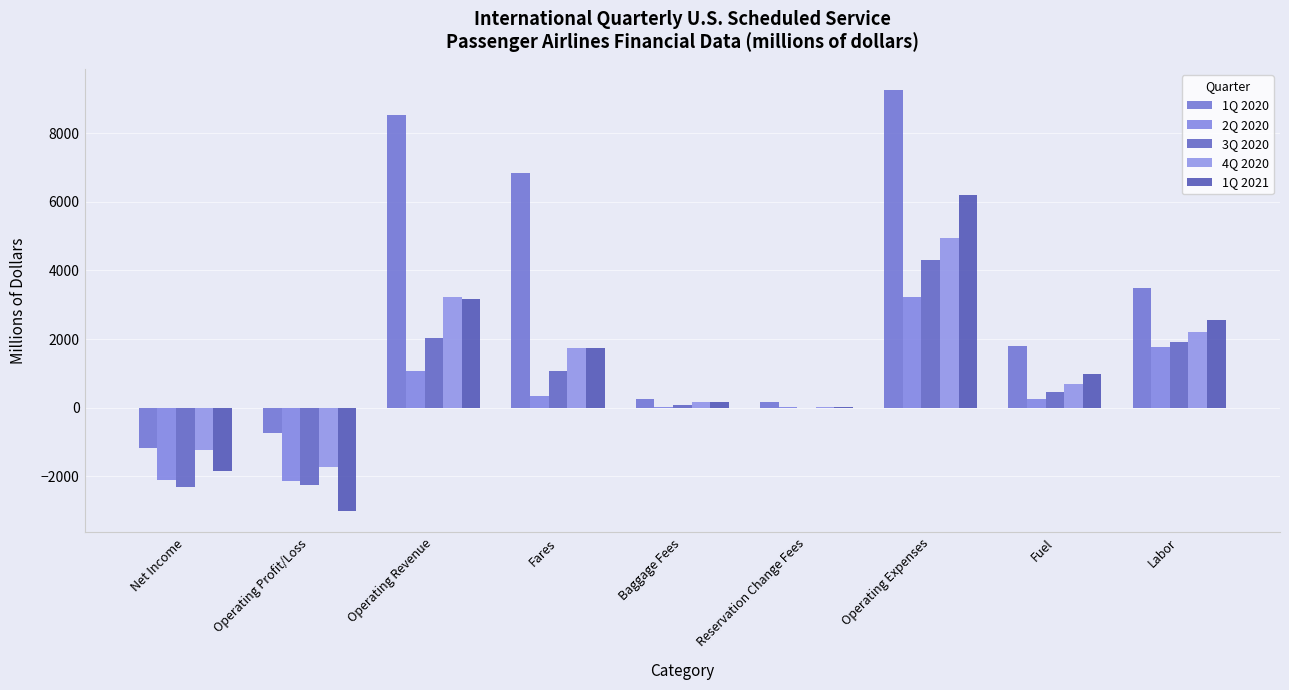

Count the number of data series in this chart.

5